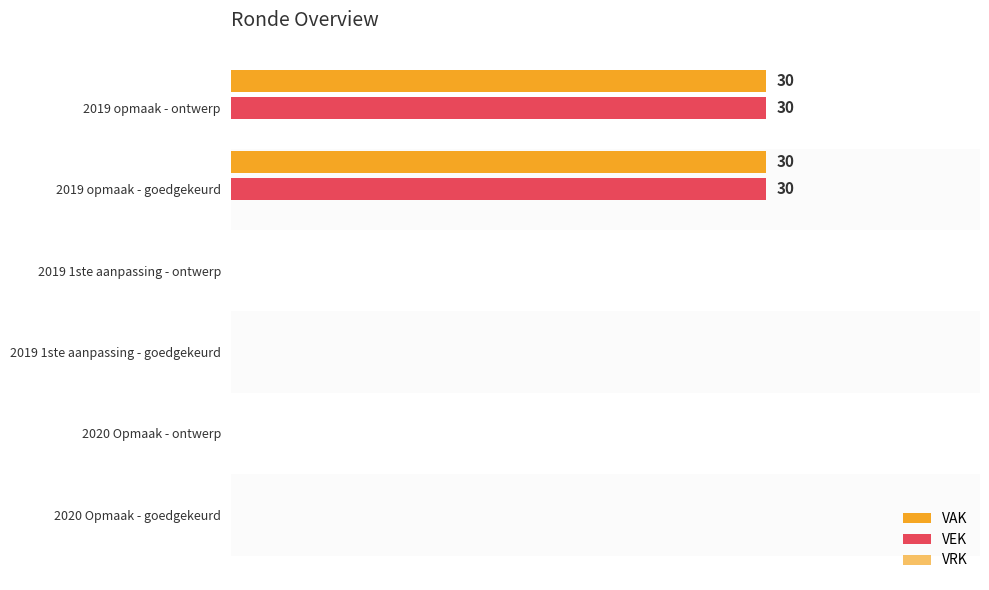

What is the sum of all VEK values?

60.0